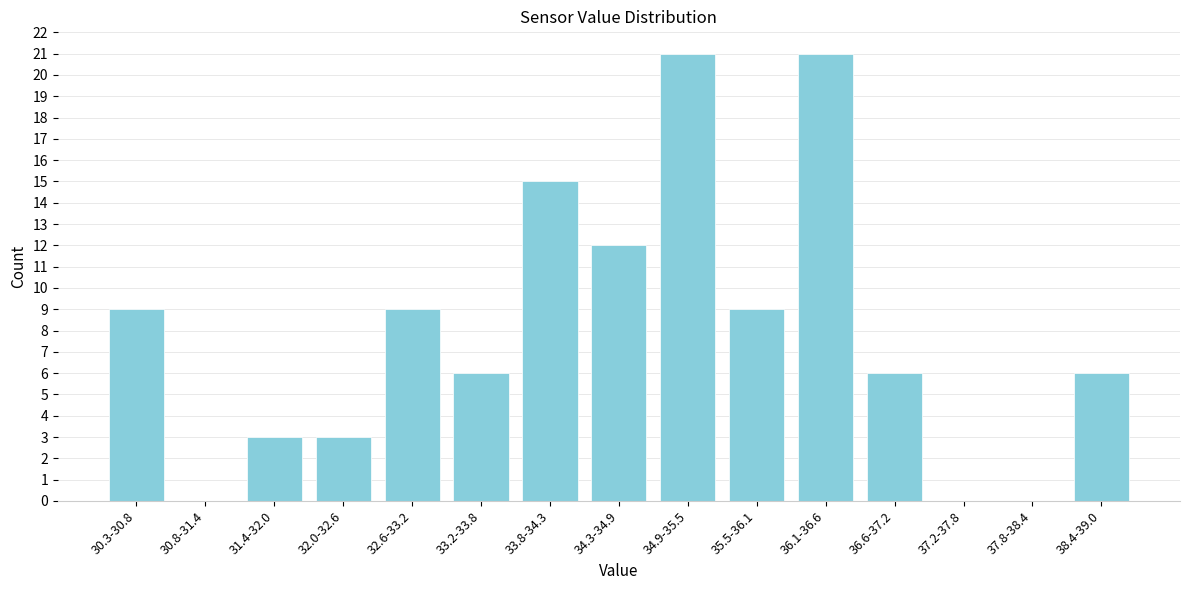

Is it true that the value at 36.6-37.2 is 6?

True